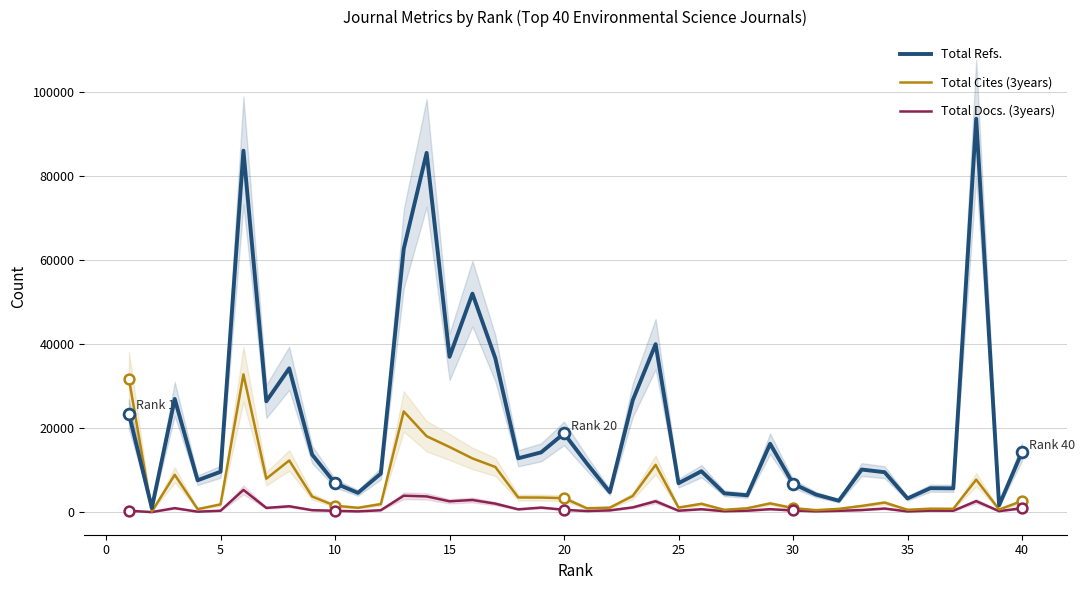

At how many categories does at least one series exceed 78132?

3